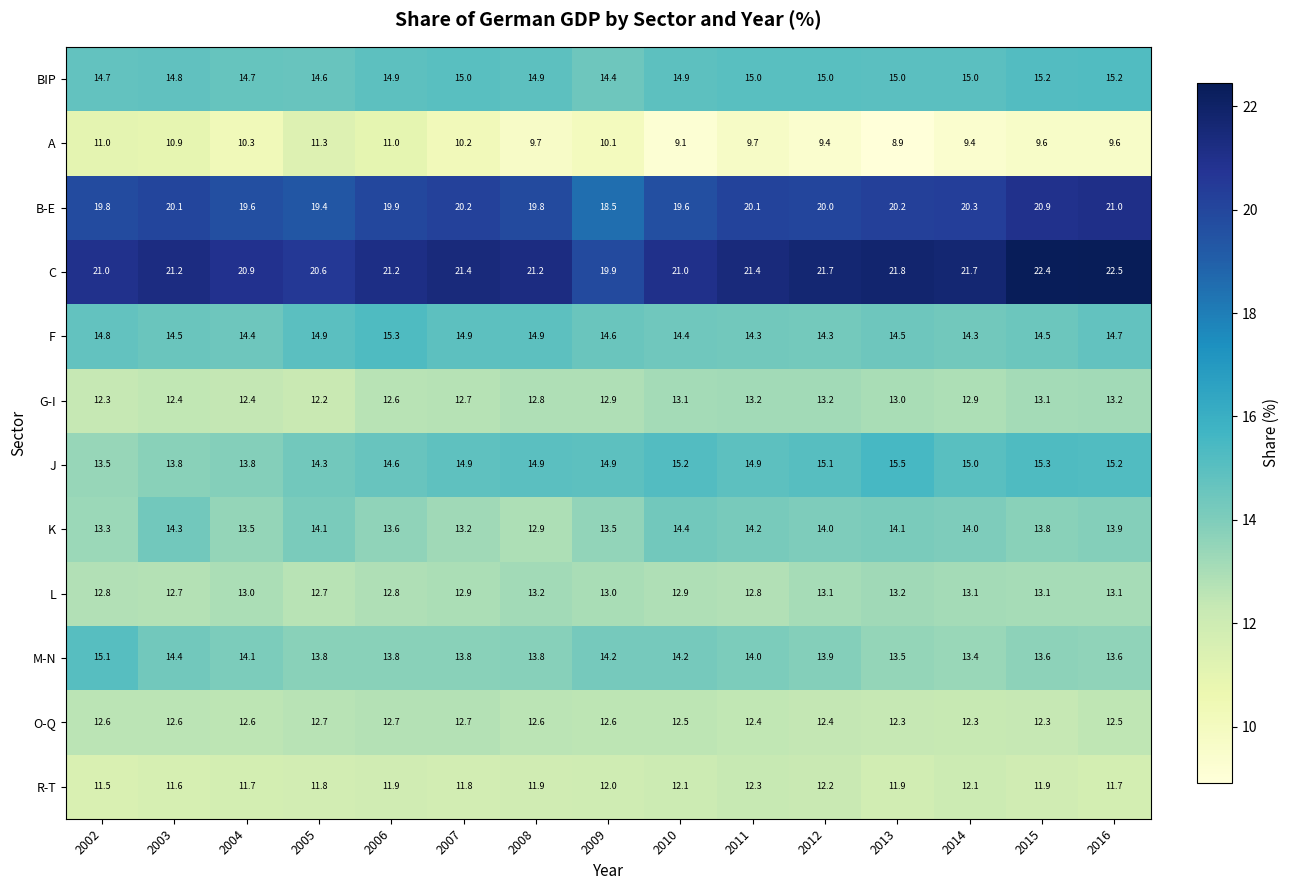

What is the sum of the O-Q values at 2006 and 2013?

25.0